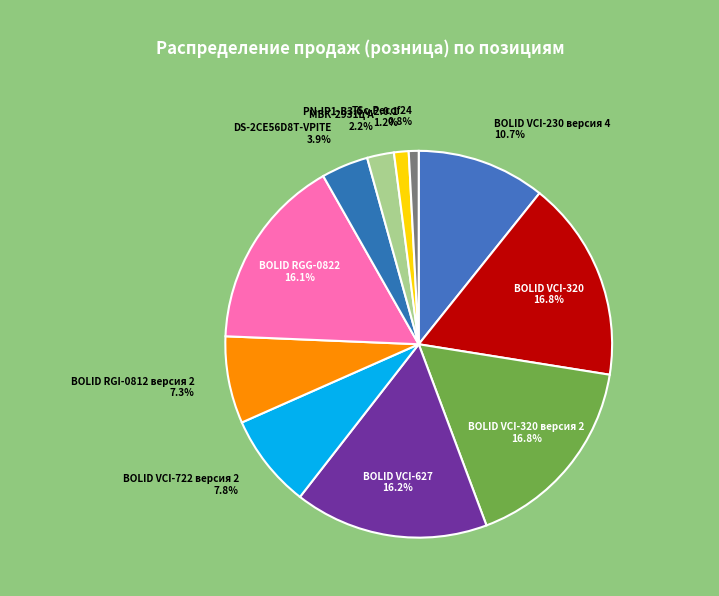

Combined, do BOLID VCI-722 версия 2 and PN-IP1-B3.6 v.2.0.1 account for over 50%?

No